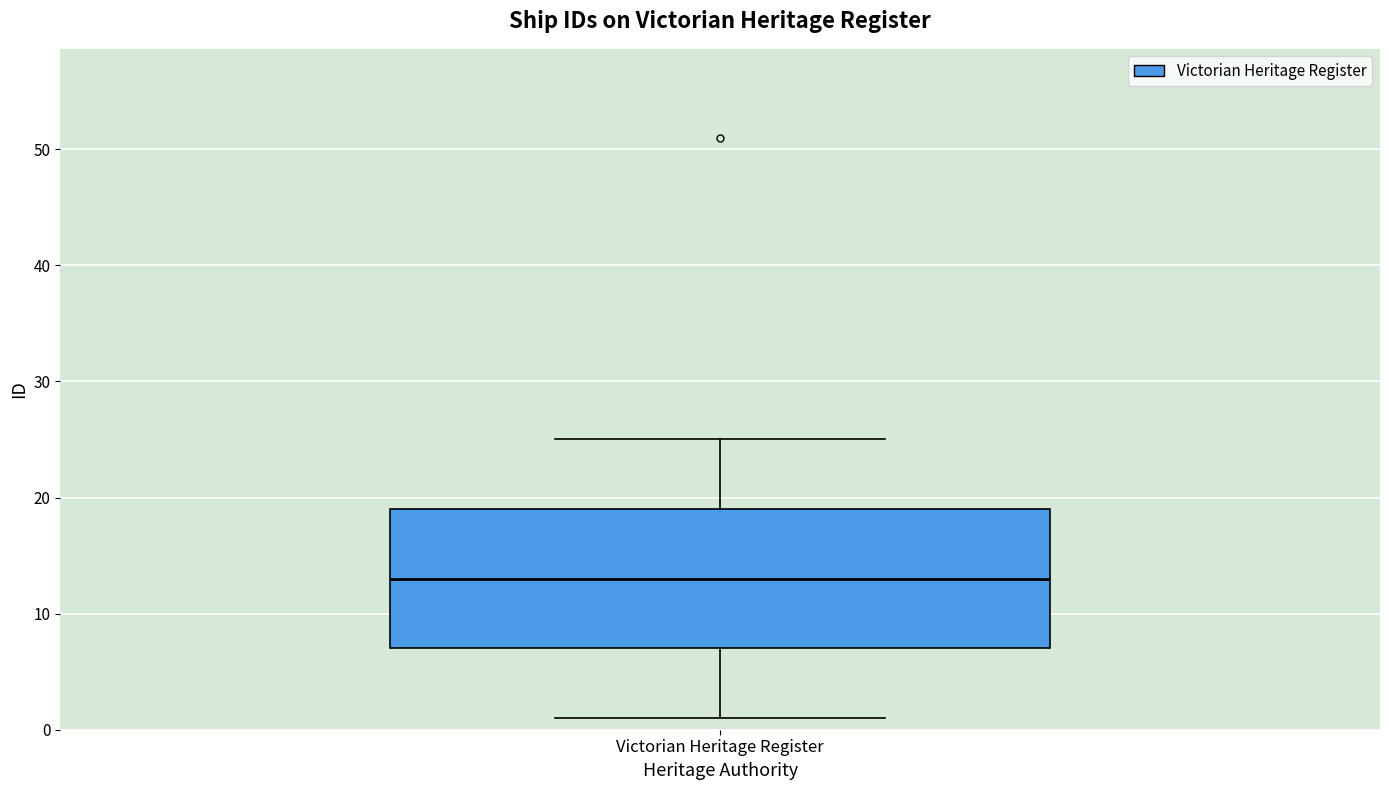

Where is the lower edge of the box for Victorian Heritage Register on the y-axis? The values are not printed on the chart, so give them approximately, as read against the axis.

7